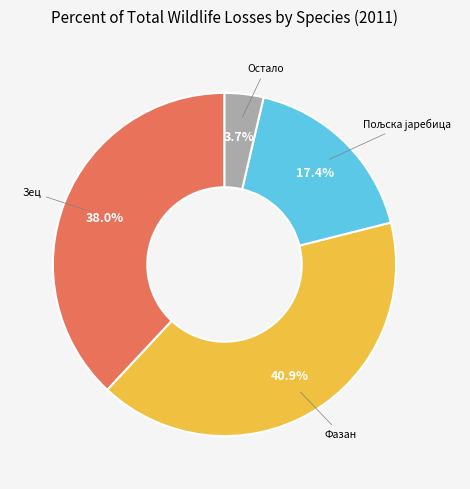

Is there a majority slice in this chart?

No